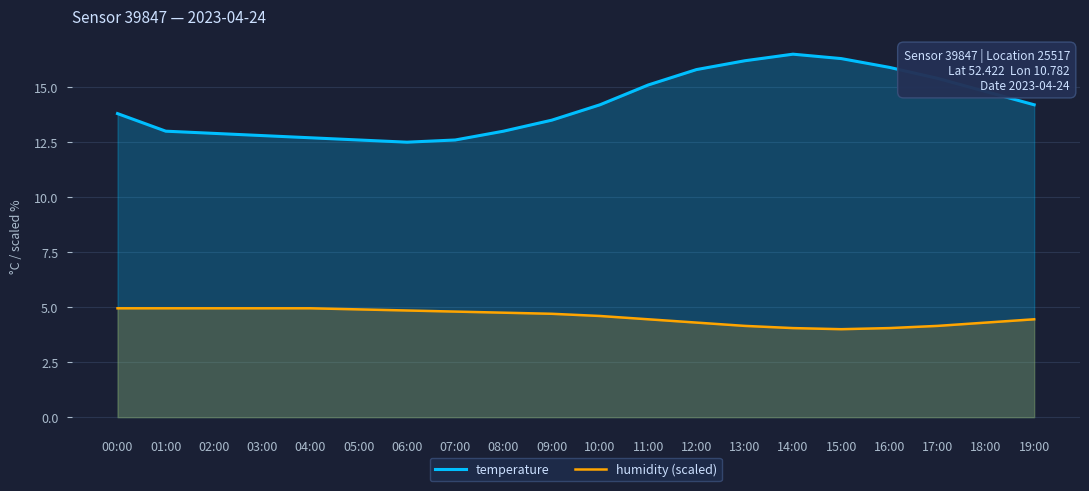

Is the value of temperature at 18:00 greater than the value of humidity (scaled) at 16:00?

Yes